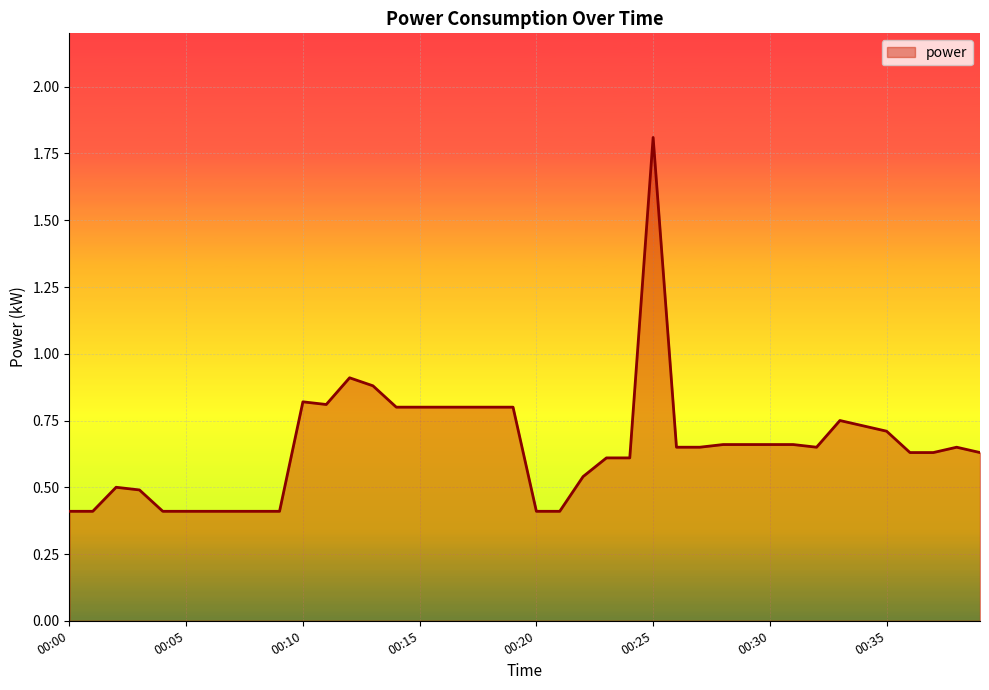

What is the smallest value displayed?

0.4